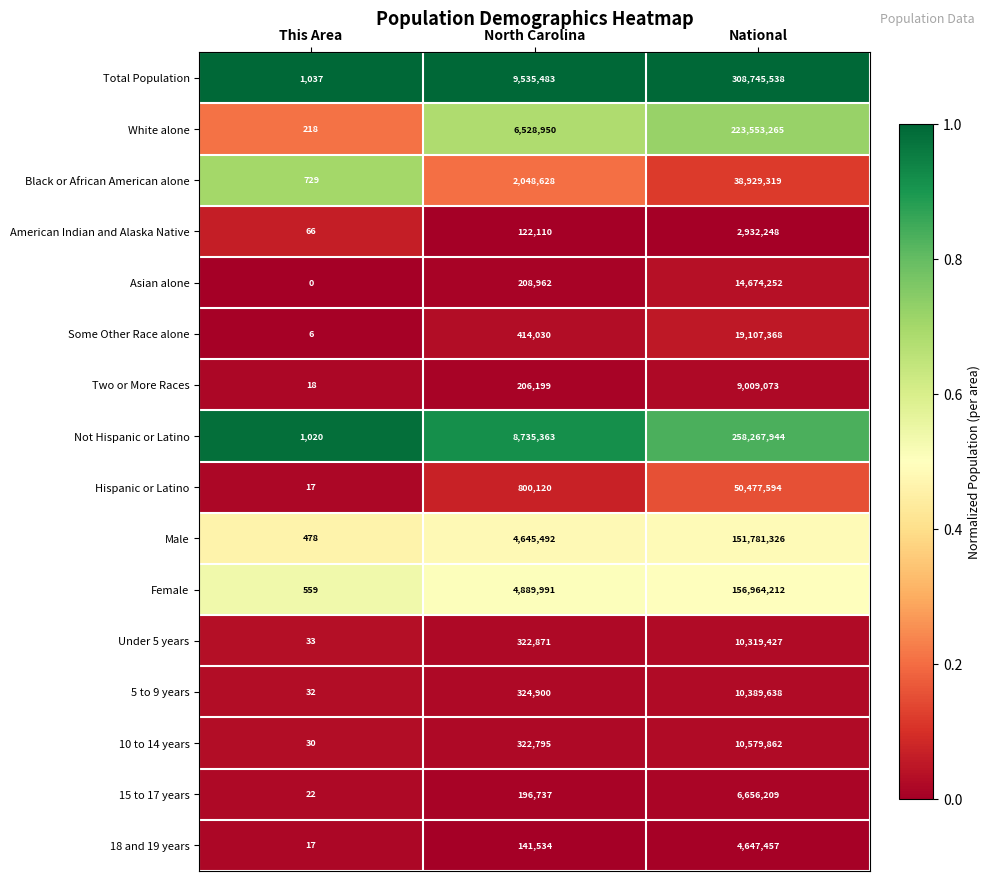

Which category has the highest value in the 18 and 19 years series?

National